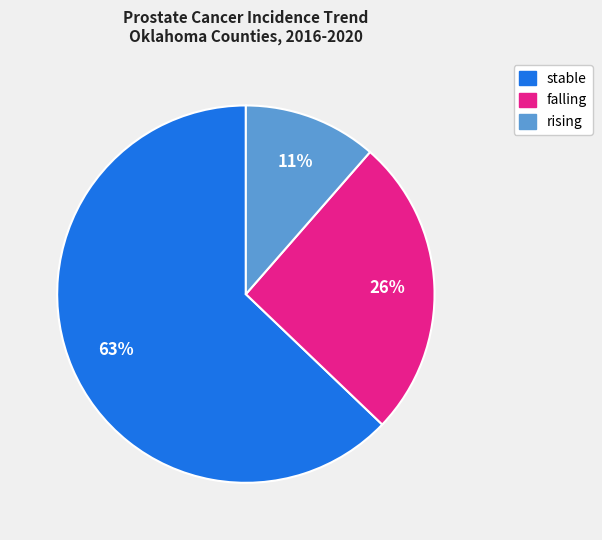

What is the largest slice in the pie chart?

stable